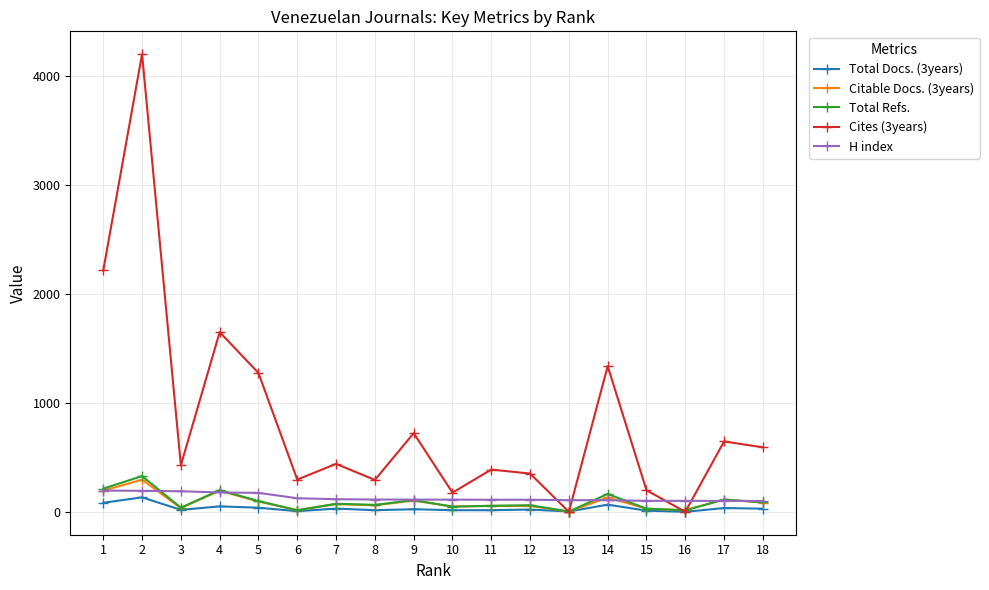

What is the value of the H index point at the 13th from the left?

107